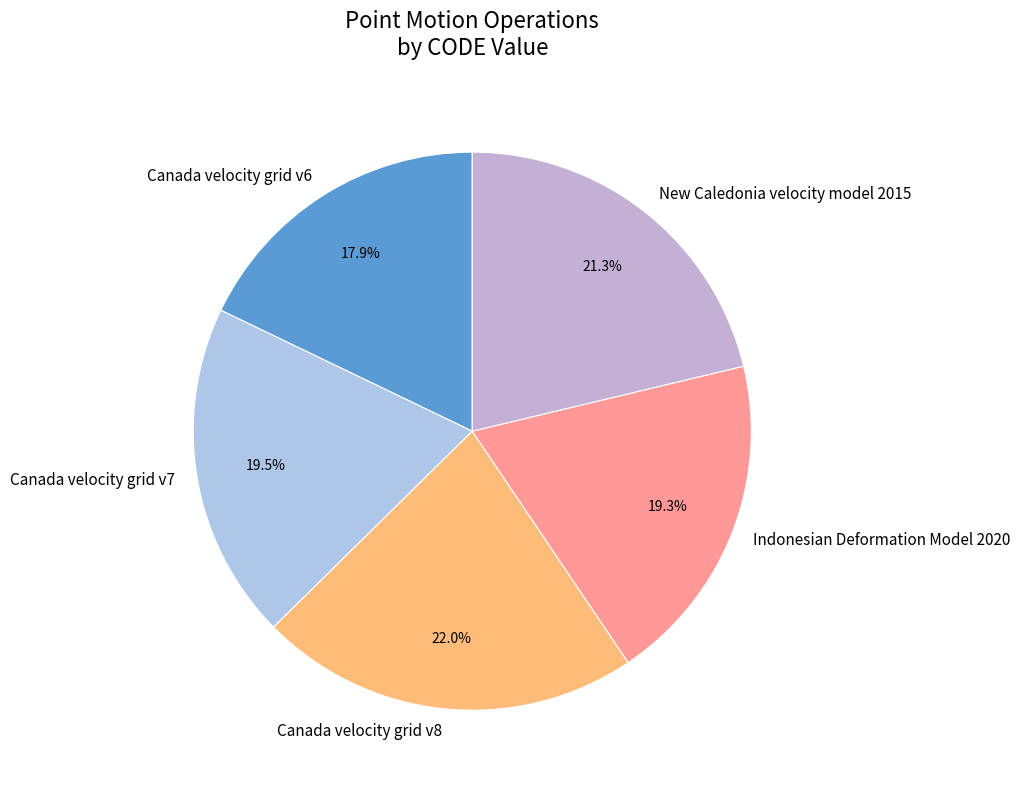

What percentage do Indonesian Deformation Model 2020 and New Caledonia velocity model 2015 together represent?

40.6%